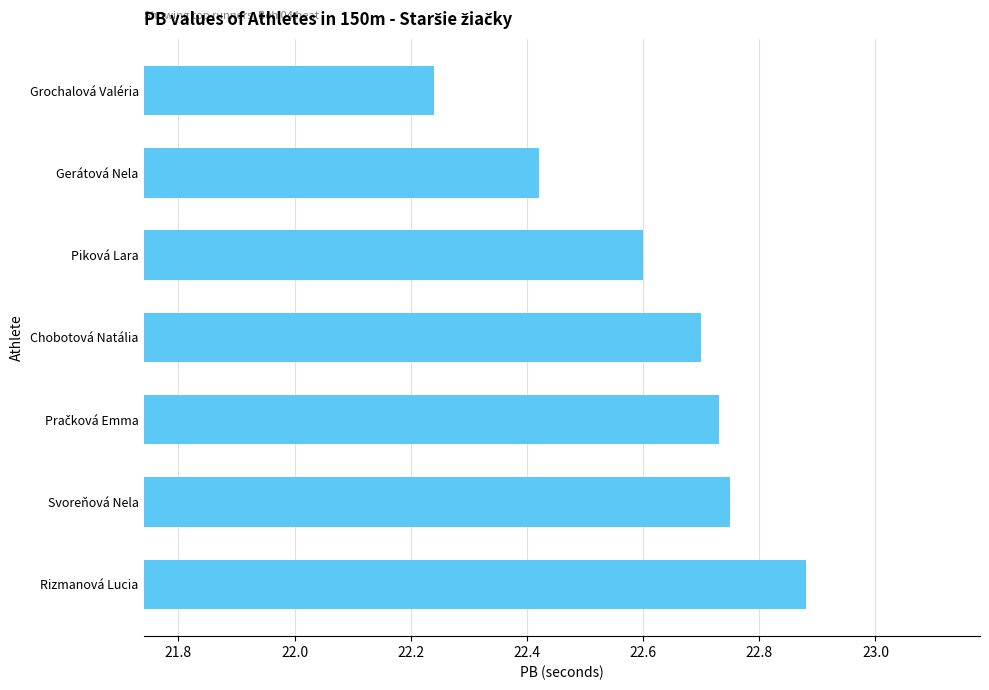

At which category does the chart reach its minimum across all series?

Grochalová Valéria